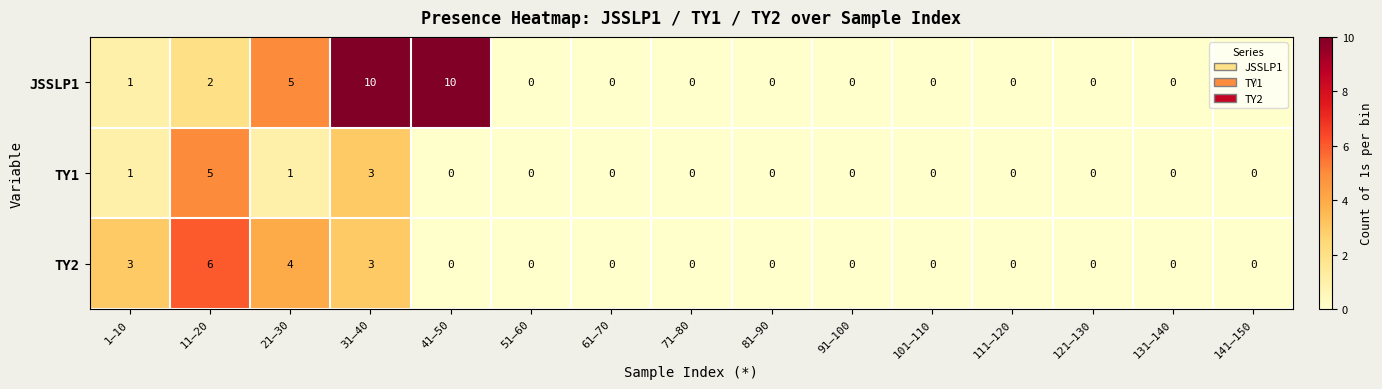

What is the difference between the maximum and minimum values in the TY1 series?

5